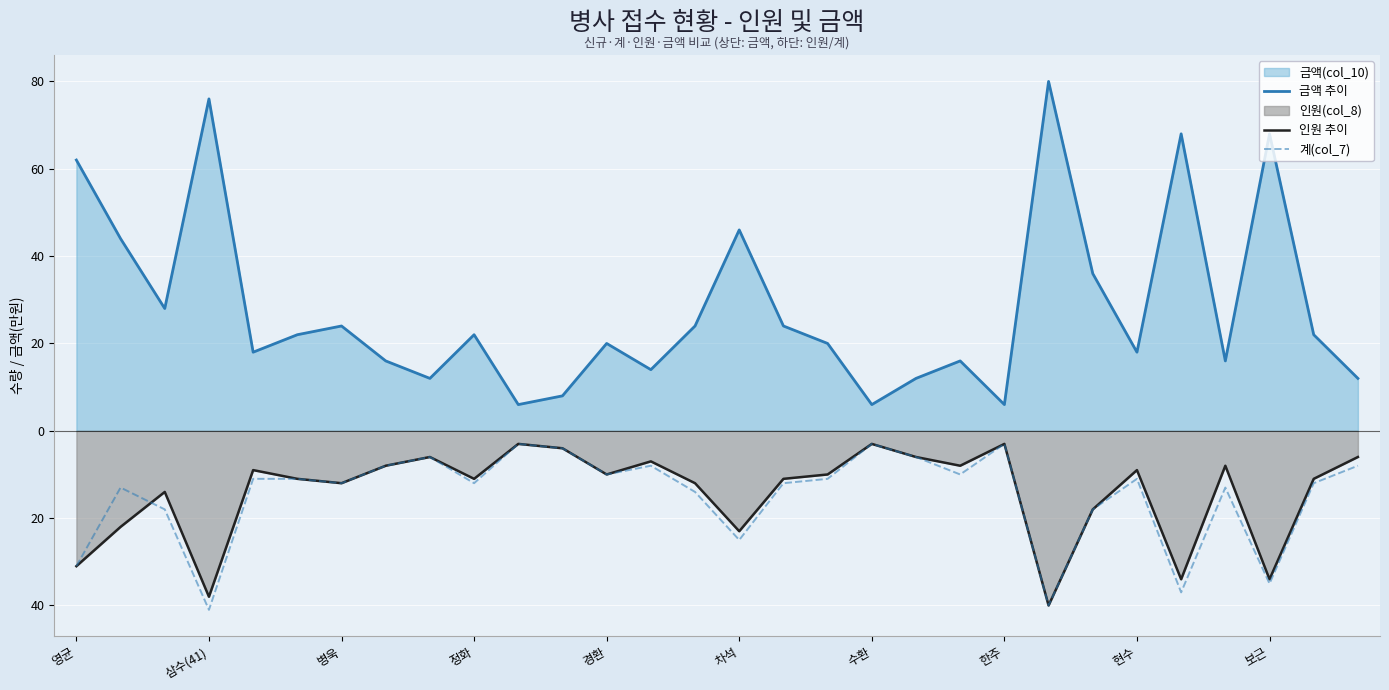

What value does the 계(col_7) series have at 보근, to the nearest 10?

-40